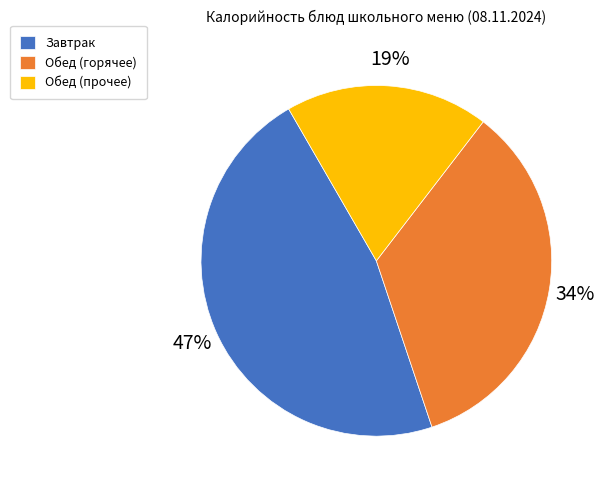

How many segments does this pie chart have?

3